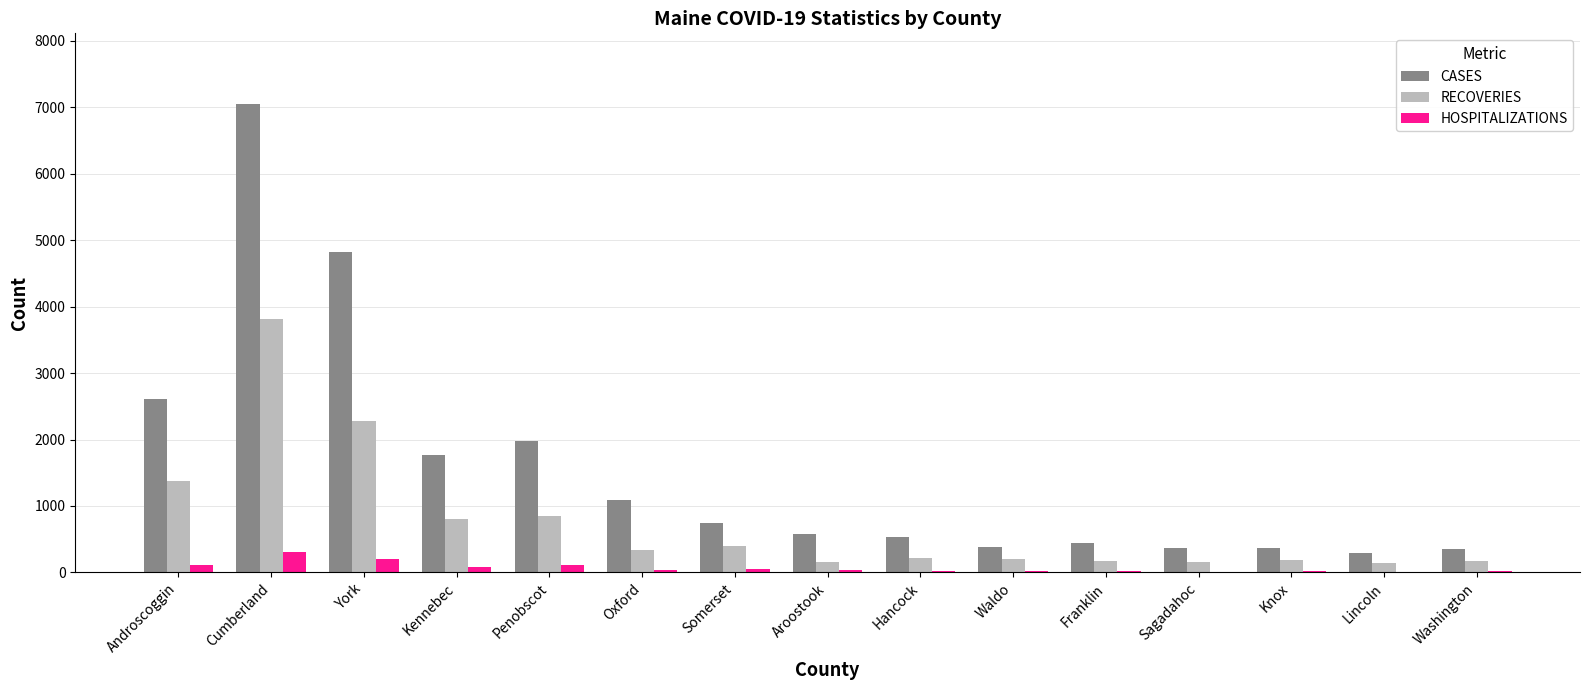

Are the bars grouped side by side (vs. stacked)?

Yes